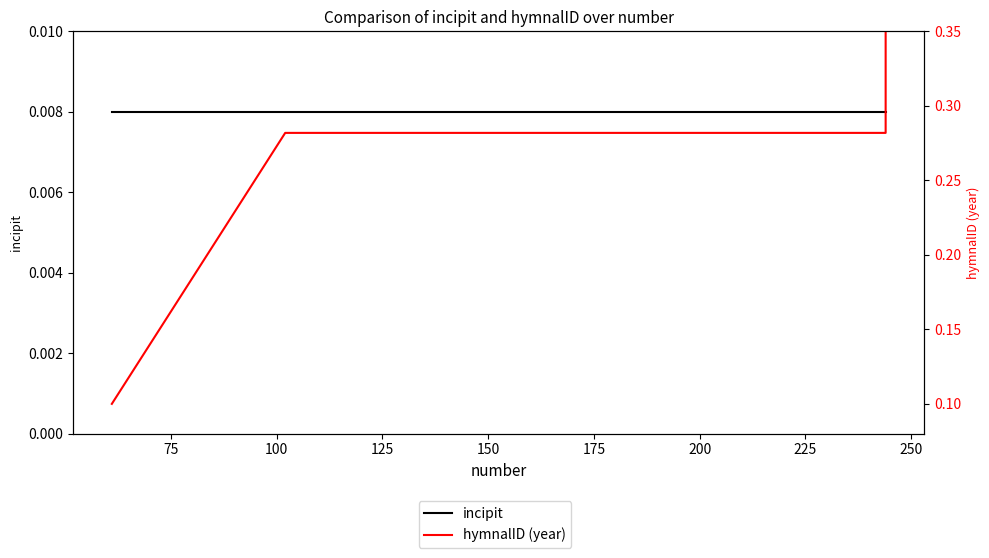

Reading left to right, list all the values displayed in this chart.

incipit: 0.0	0.0	0.0	0.0
hymnalID (year): 0.1	0.3	0.3	0.3